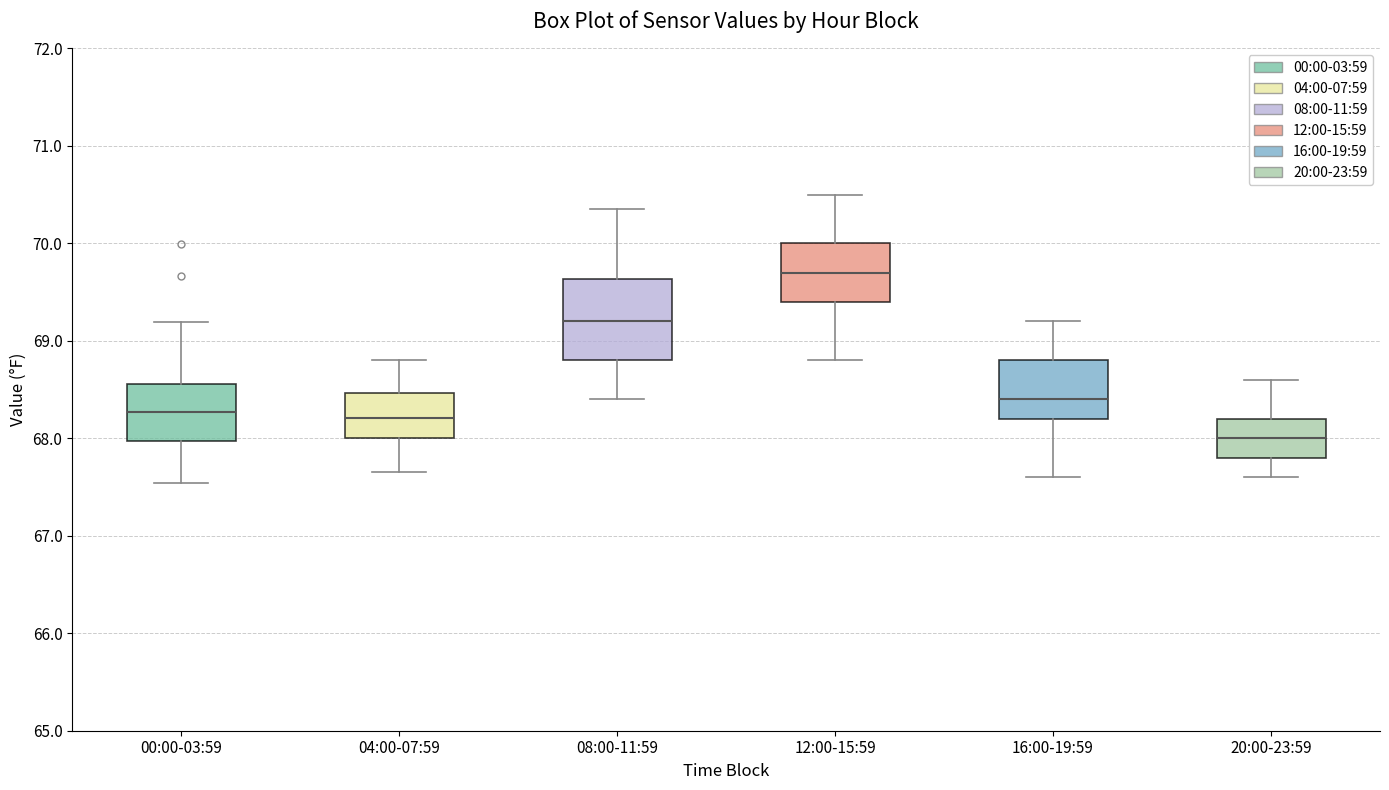

Which box's median line is the highest?

12:00-15:59